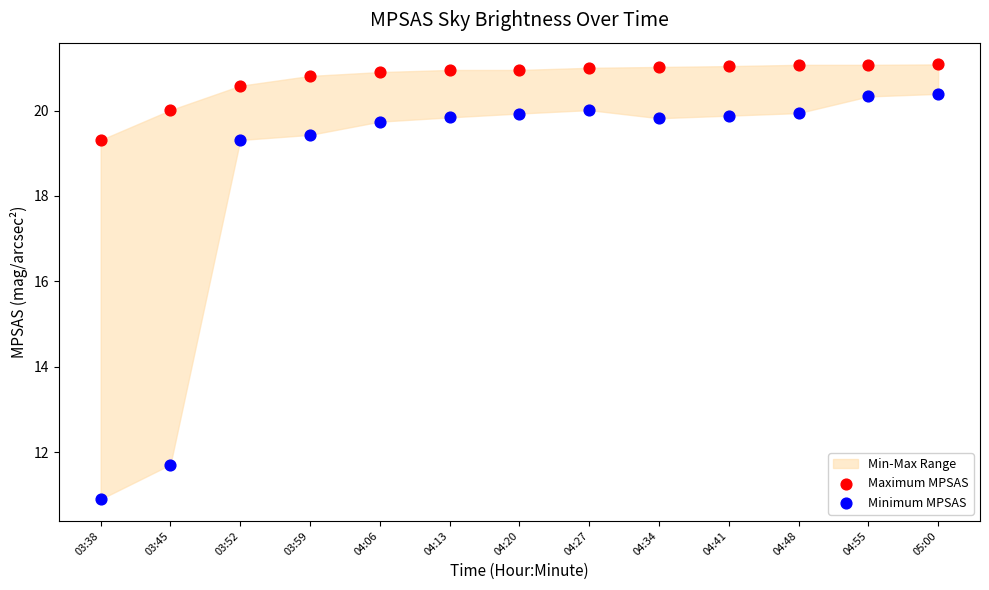

Which series reaches the minimum Y coordinate?

Minimum MPSAS